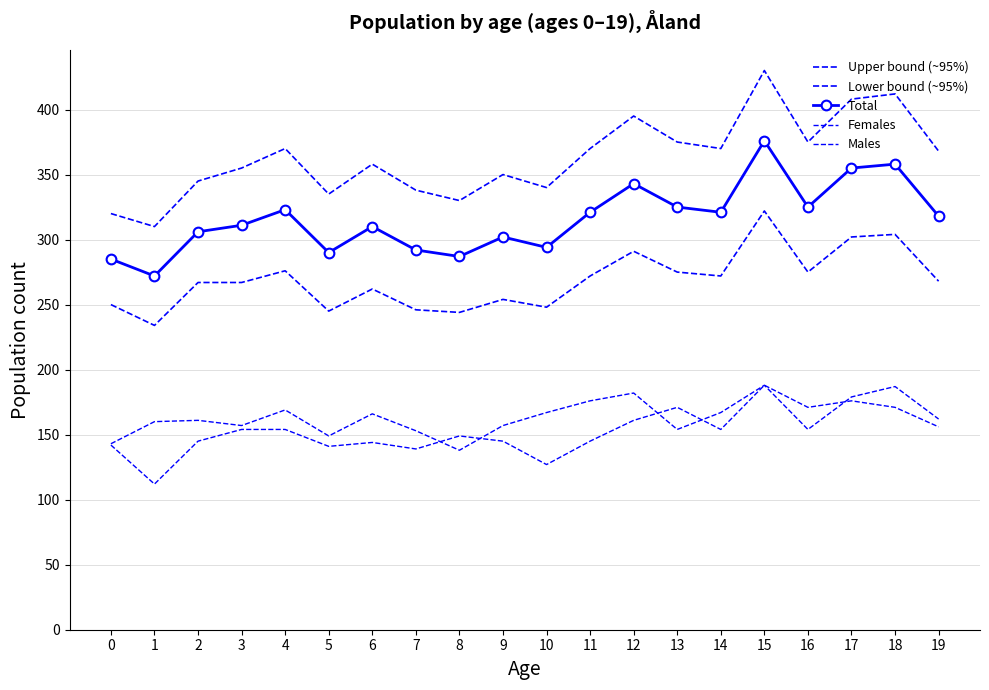

What is the value of the Total point at the 20th from the left?

318